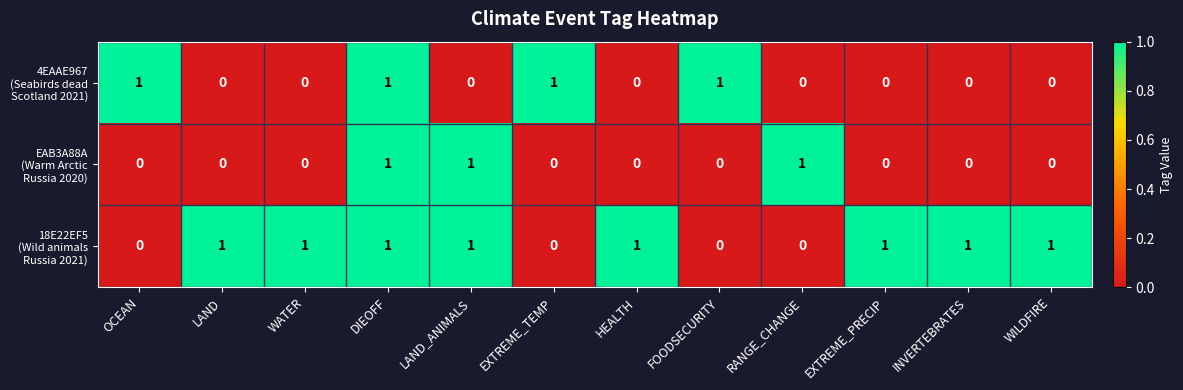

At how many categories does at least one series exceed 0?

12